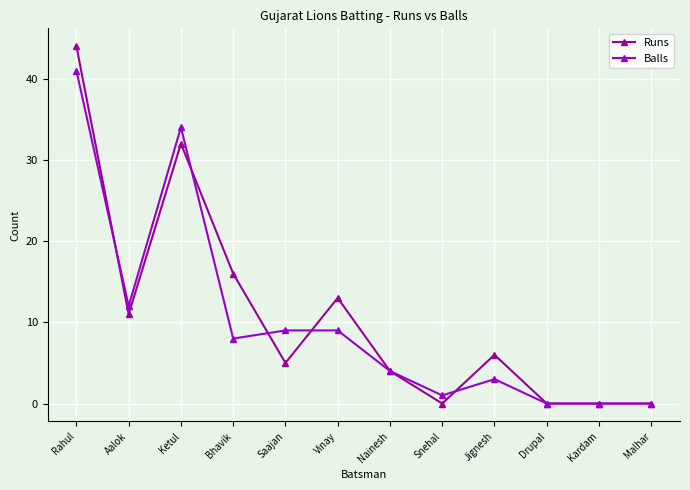

List the series in order of their peak value, lowest first.

Balls, Runs